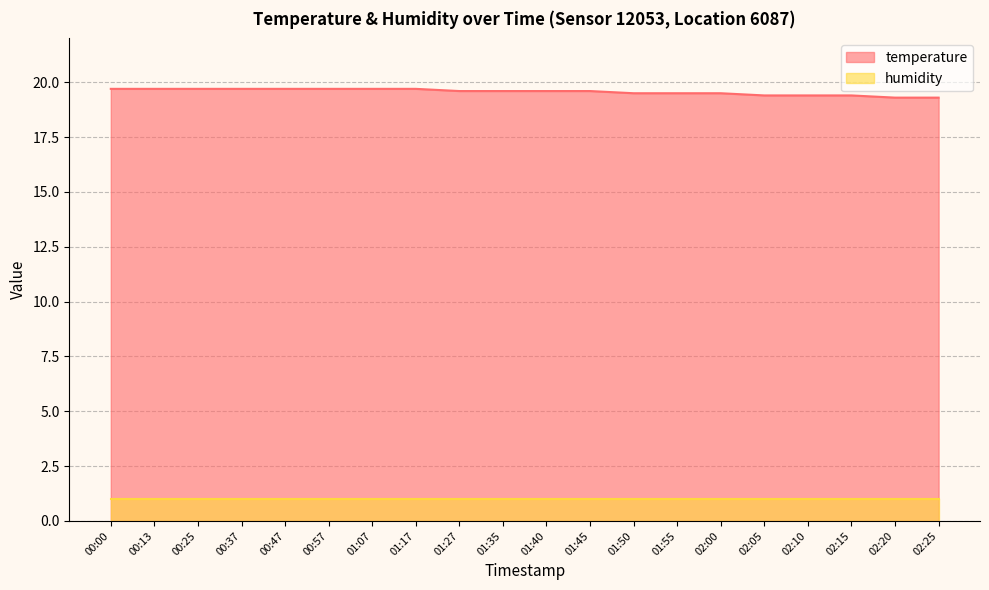

What is the change in value from 00:57 to 01:40?

-0.1